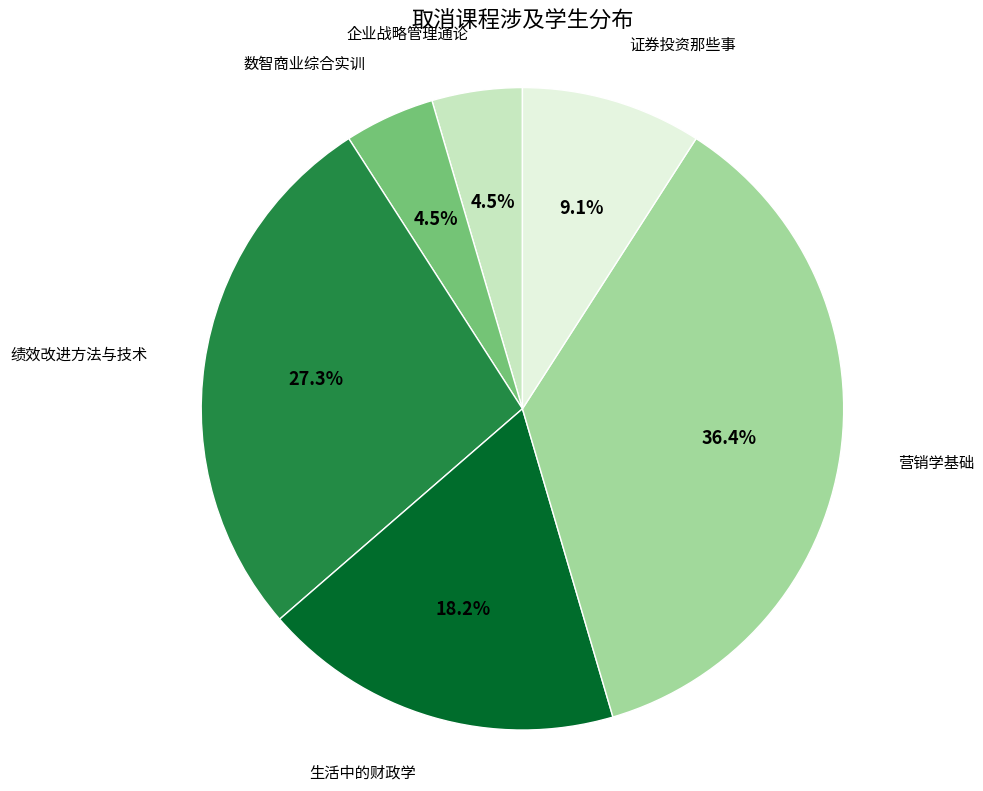

How many segments does this pie chart have?

6